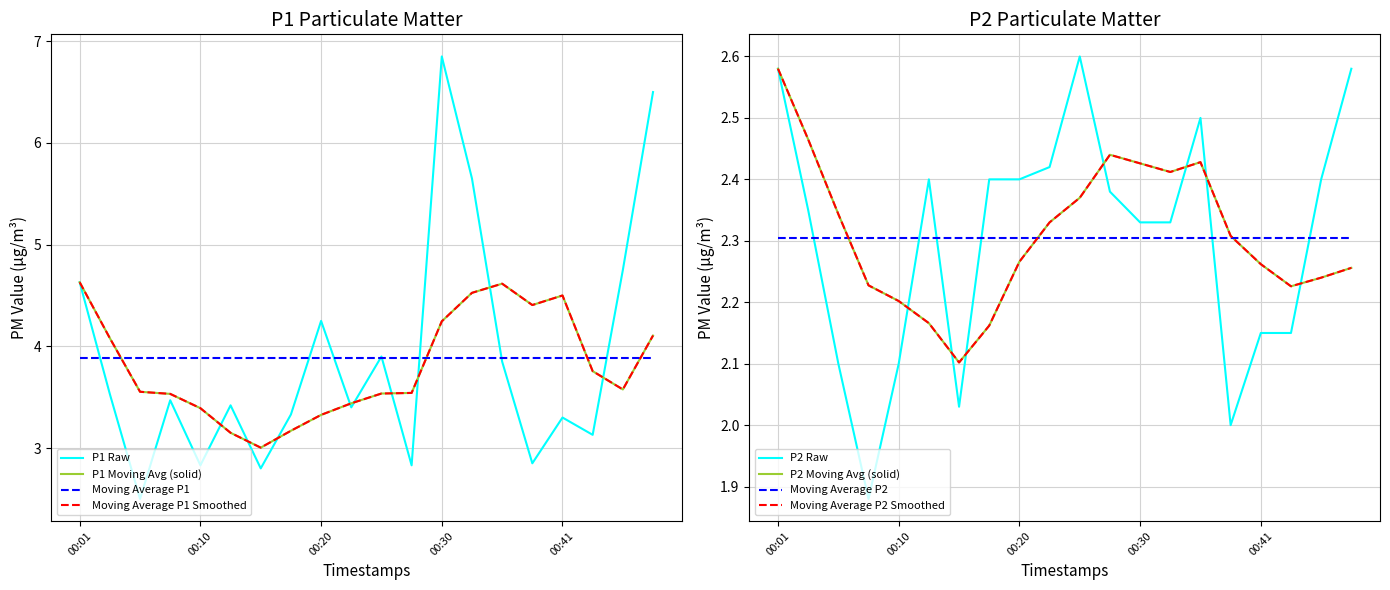

Reading left to right, extract all data points from this chart.

P1: 4.6	3.5	2.5	3.5	2.8	3.4	2.8	3.3	4.2	3.4	3.9	2.8	6.8	5.7	3.9	2.9	3.3	3.1	4.8	6.5
P2: 2.6	2.4	2.1	1.9	2.1	2.4	2.0	2.4	2.4	2.4	2.6	2.4	2.3	2.3	2.5	2.0	2.1	2.1	2.4	2.6